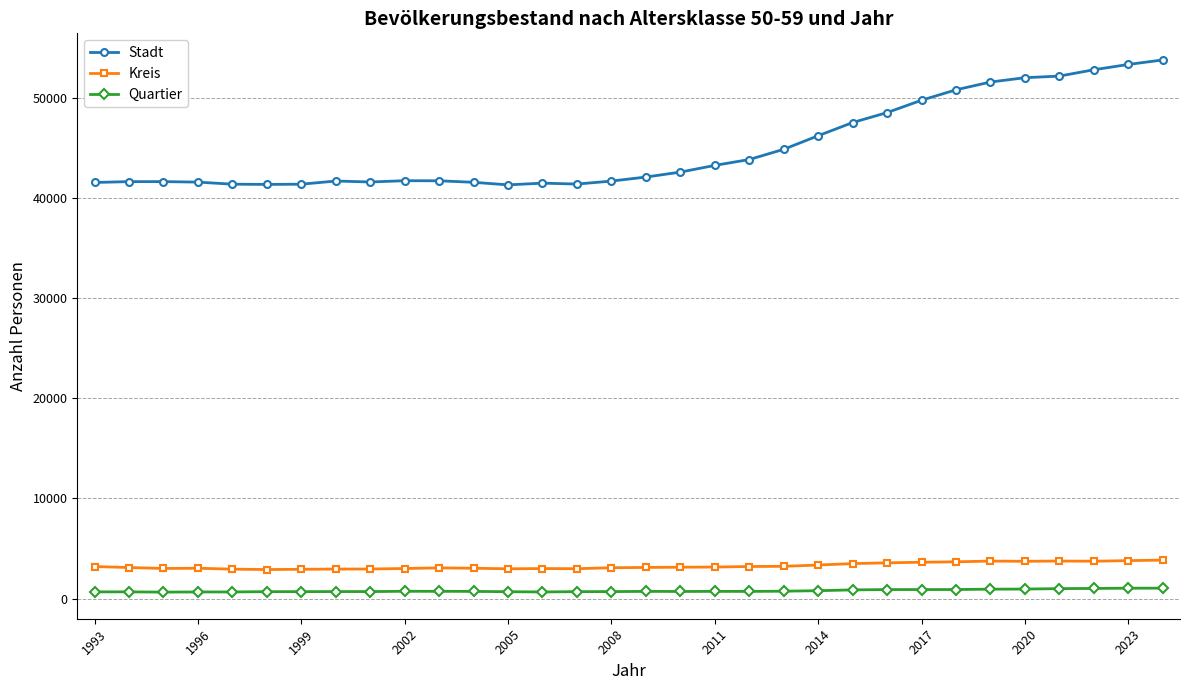

Which series has the widest spread of values?

Stadt